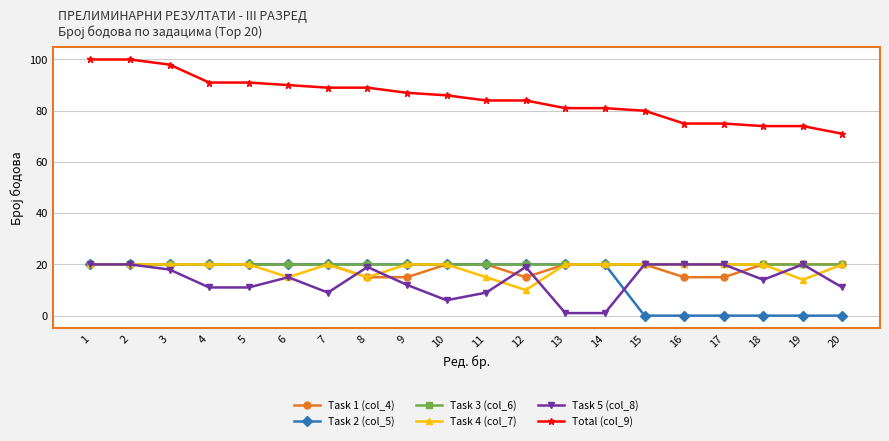

What is the value of the Task 3 (col_6) point at the 9th from the left?

20